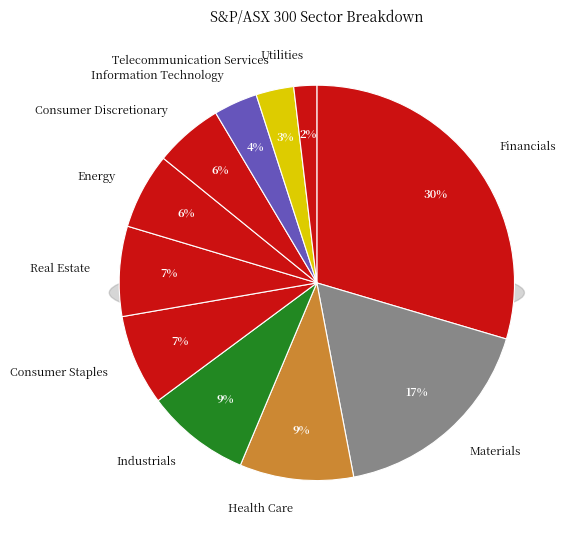

Does Telecommunication Services account for over 50% of the chart?

No